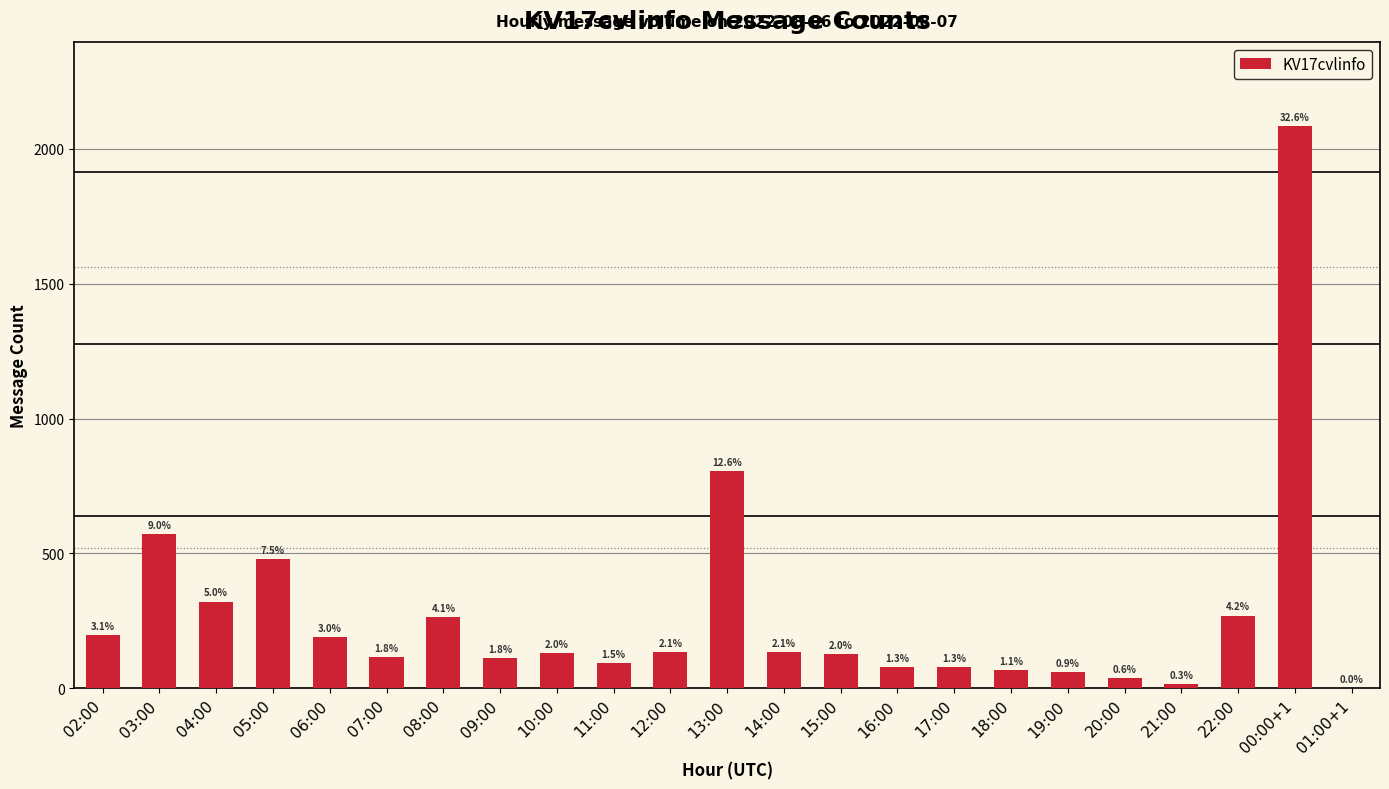

What is the ratio of the value at 15:00 to the value at 13:00?

0.2